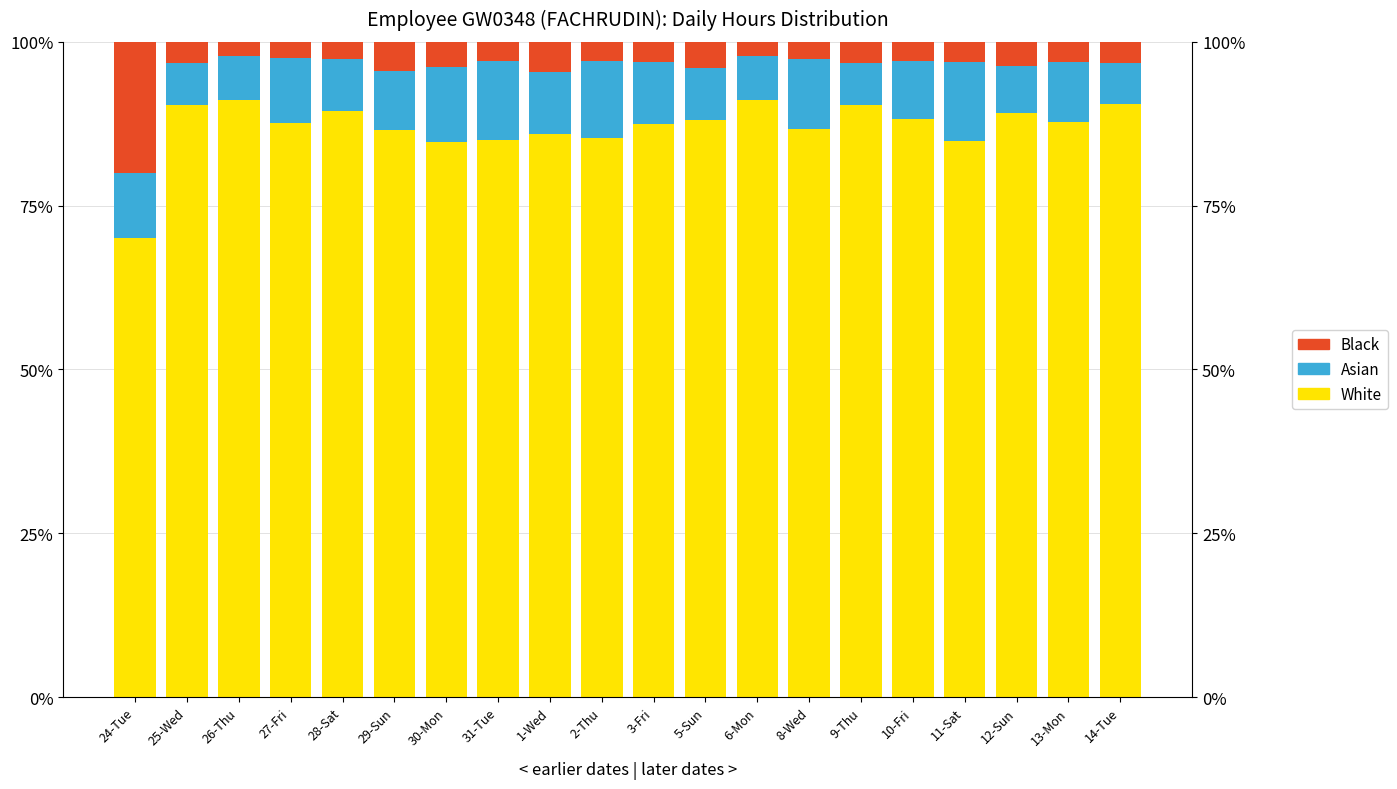

What is the average value of the White series?

87.0